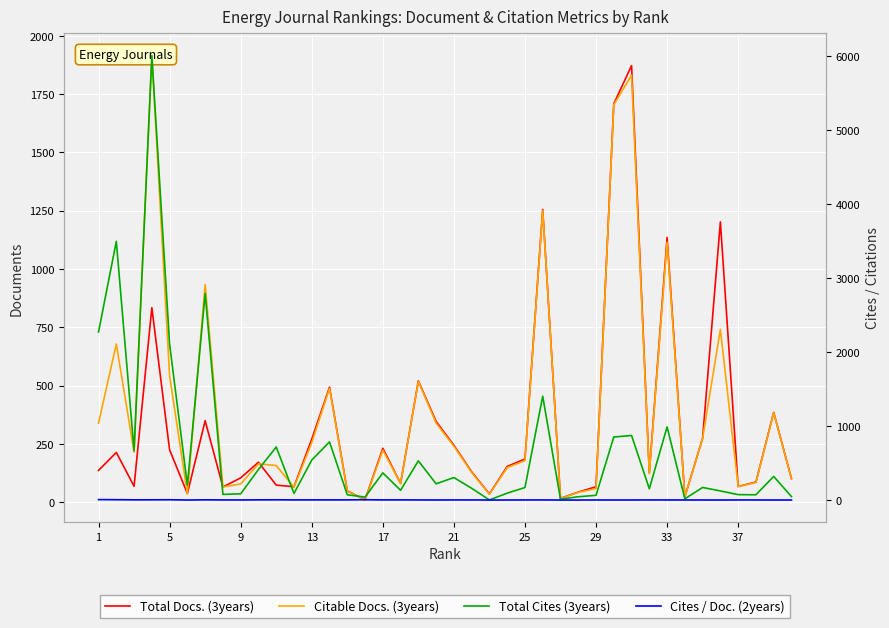

What are all the series names shown in the legend?

Total Docs. (3years), Citable Docs. (3years), Total Cites (3years), Cites / Doc. (2years)